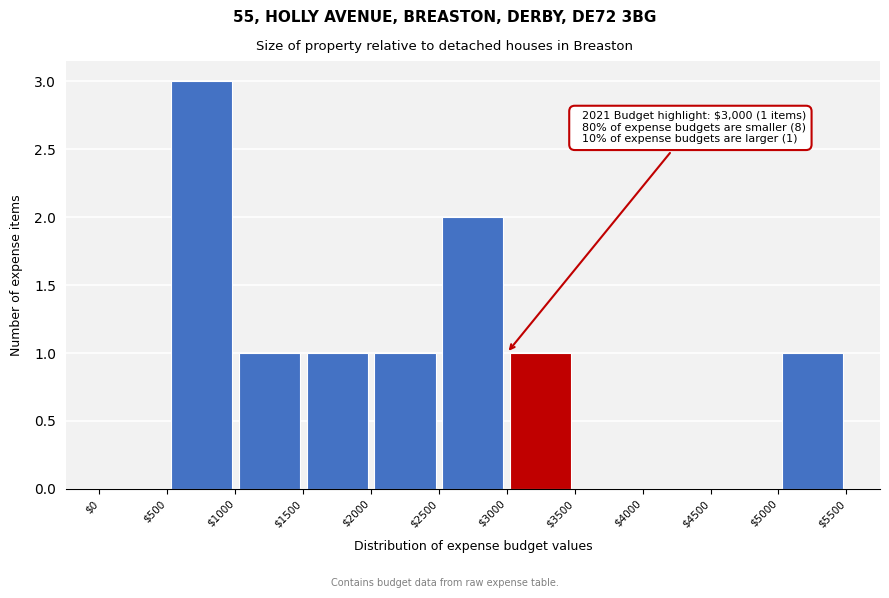

Over which range of the x-axis is the bar tallest?

$500 to $1000